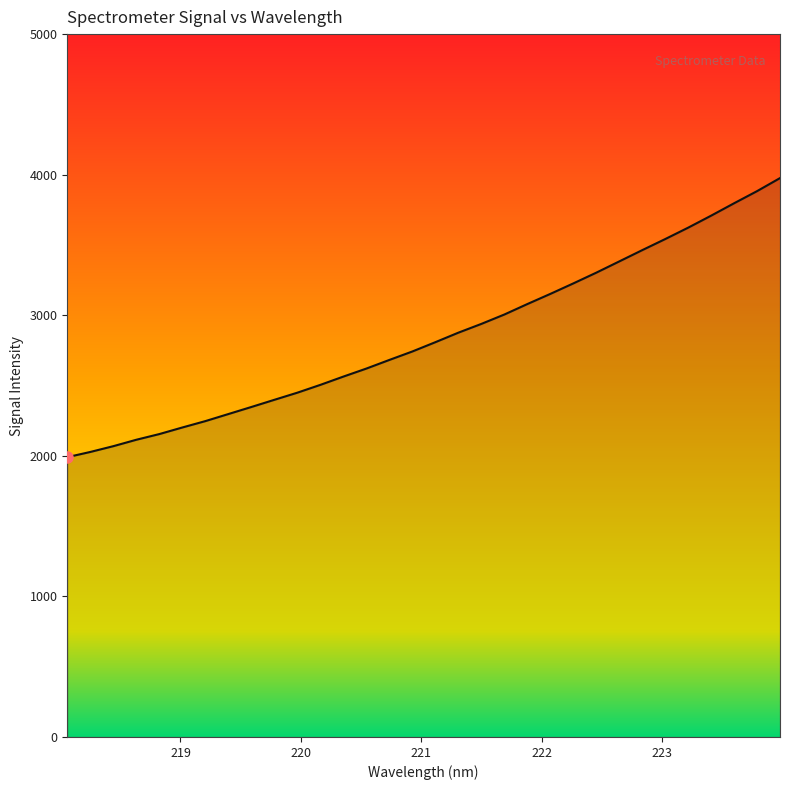

What is the minimum value shown in the chart?

1990.5